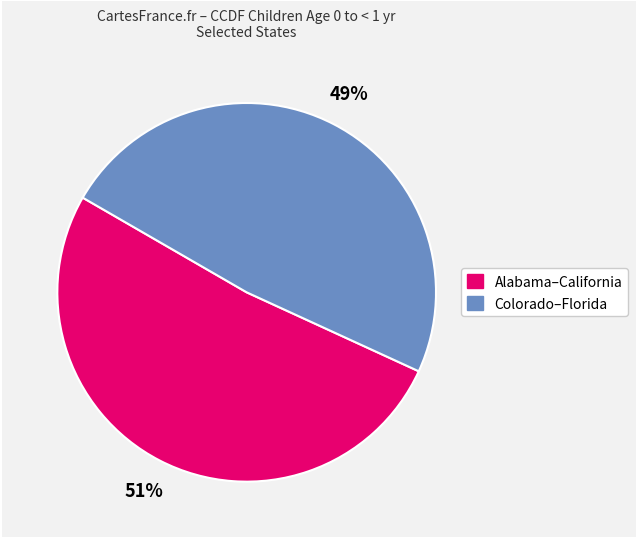

To the nearest percent, what is the average slice percentage?

50%